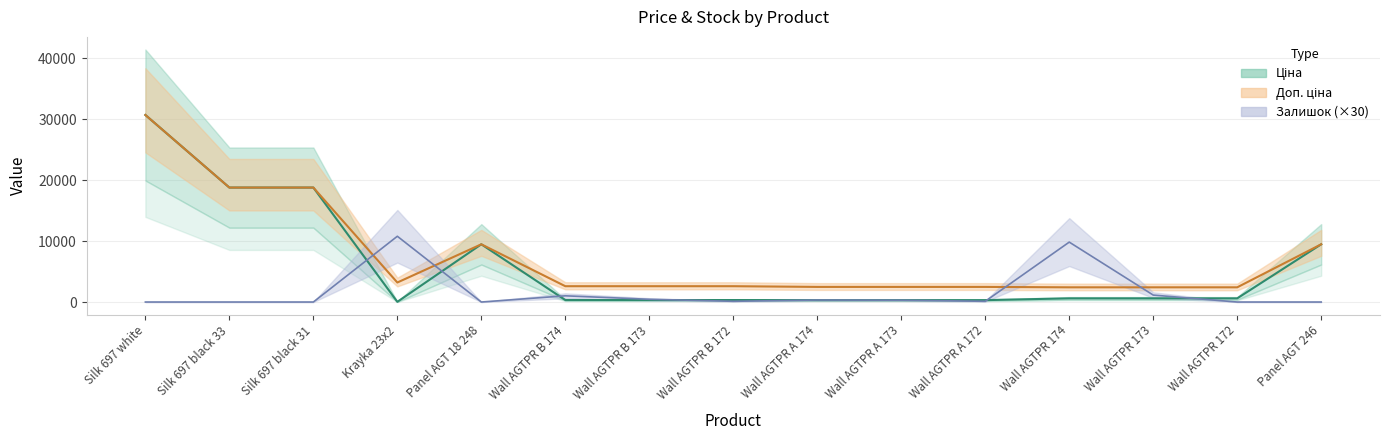

List the series in order of their overall mean, lowest first.

Залишок, Ціна, Доп. ціна